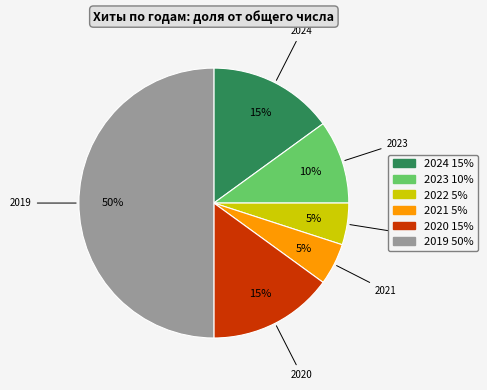

True or false: 2020 accounts for 15% of the total.

True